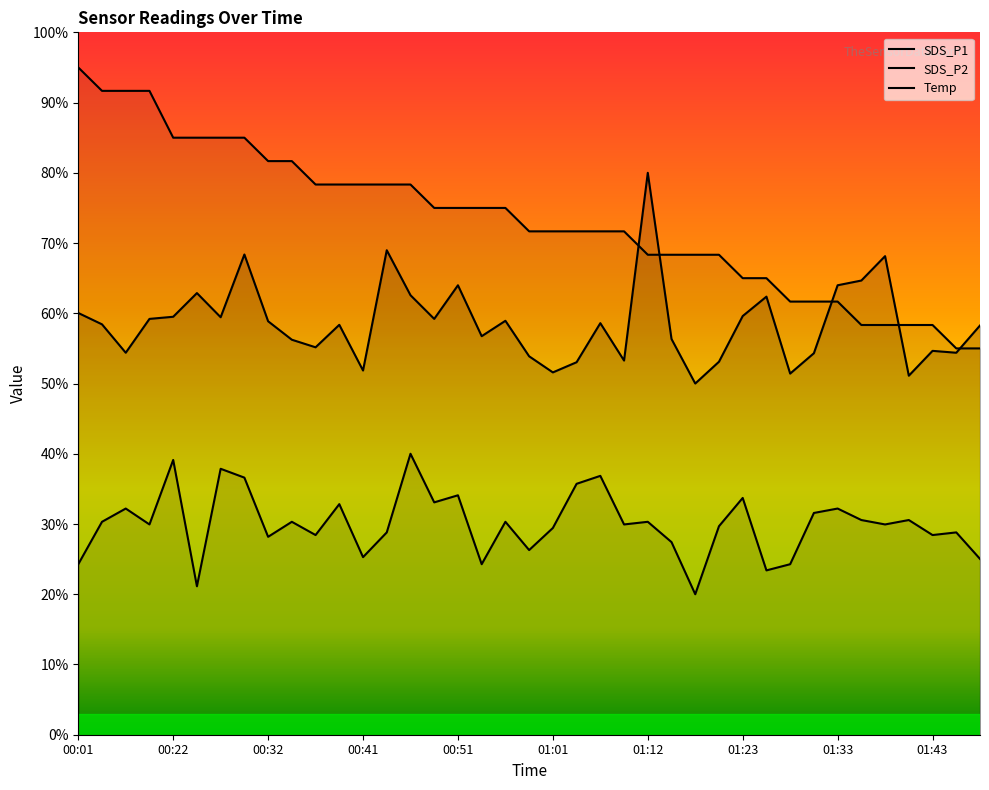

Reading left to right, what are all the values shown in this chart?

SDS_P1: 00:01=60.0	00:04=58.4	00:06=54.4	00:09=59.2	00:22=59.5	00:24=62.9	00:27=59.4	00:29=68.4	00:32=58.9	00:34=56.2	00:37=55.2	00:39=58.4	00:41=51.9	00:44=69.0	00:46=62.6	00:49=59.2	00:51=64.0	00:54=56.7	00:56=58.9	00:59=53.9	01:01=51.6	01:04=53.0	01:07=58.6	01:09=53.3	01:12=80.0	01:15=56.3	01:17=50.0	01:20=53.1	01:23=59.6	01:25=62.4	01:28=51.4	01:30=54.3	01:33=64.0	01:35=64.7	01:38=68.1	01:40=51.1	01:43=54.7	01:45=54.4	01:48=58.3
SDS_P2: 00:01=24.3	00:04=30.3	00:06=32.2	00:09=29.9	00:22=39.1	00:24=21.1	00:27=37.9	00:29=36.6	00:32=28.2	00:34=30.3	00:37=28.4	00:39=32.8	00:41=25.3	00:44=28.8	00:46=40.0	00:49=33.1	00:51=34.1	00:54=24.3	00:56=30.3	00:59=26.3	01:01=29.4	01:04=35.7	01:07=36.9	01:09=29.9	01:12=30.3	01:15=27.4	01:17=20.0	01:20=29.7	01:23=33.7	01:25=23.4	01:28=24.3	01:30=31.6	01:33=32.2	01:35=30.6	01:38=29.9	01:40=30.6	01:43=28.4	01:45=28.8	01:48=25.0
Temp: 00:01=95.0	00:04=91.7	00:06=91.7	00:09=91.7	00:22=85.0	00:24=85.0	00:27=85.0	00:29=85.0	00:32=81.7	00:34=81.7	00:37=78.3	00:39=78.3	00:41=78.3	00:44=78.3	00:46=78.3	00:49=75.0	00:51=75.0	00:54=75.0	00:56=75.0	00:59=71.7	01:01=71.7	01:04=71.7	01:07=71.7	01:09=71.7	01:12=68.3	01:15=68.3	01:17=68.3	01:20=68.3	01:23=65.0	01:25=65.0	01:28=61.7	01:30=61.7	01:33=61.7	01:35=58.3	01:38=58.3	01:40=58.3	01:43=58.3	01:45=55.0	01:48=55.0